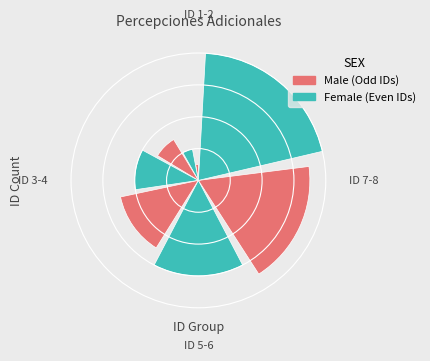

Is the sum of 1 and 3 greater than half?

No